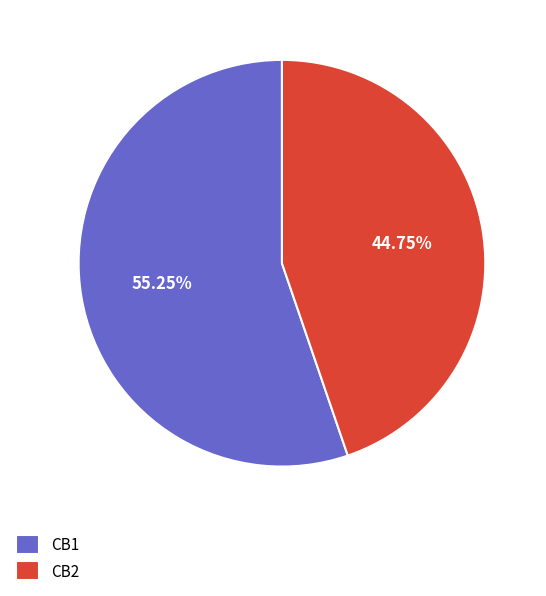

How many segments does this pie chart have?

2